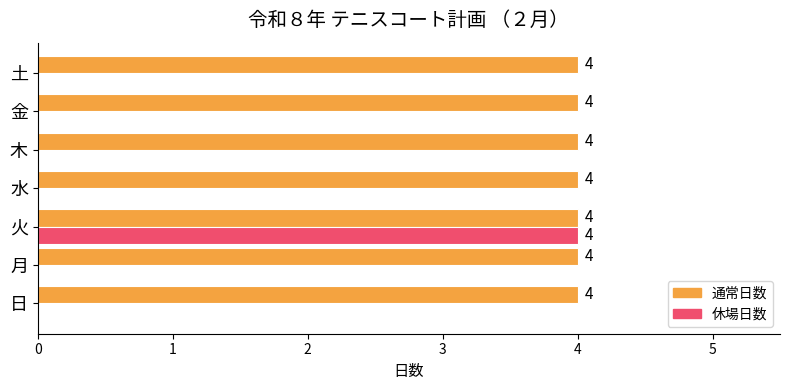

At which category is the sum across all series the highest?

火